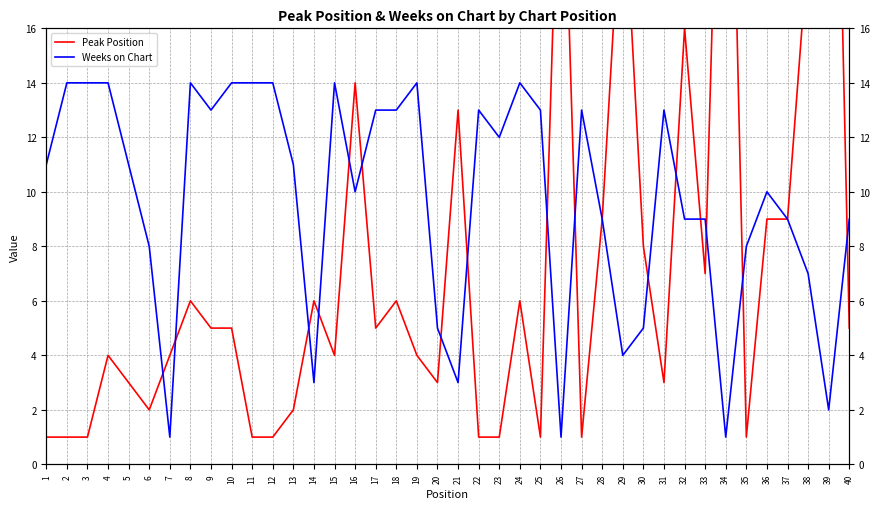

List the series in order of their overall mean, lowest first.

Peak Position, Weeks on Chart